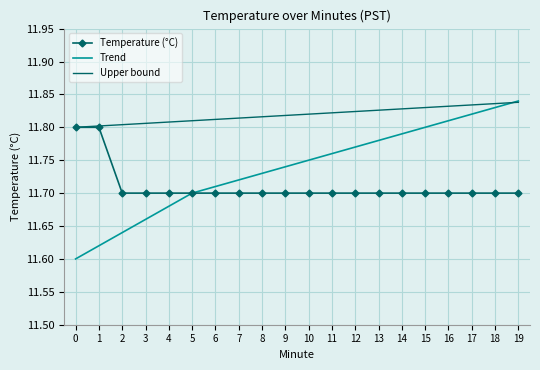

The Trend series shows 11.8 at 19. True or false?

True